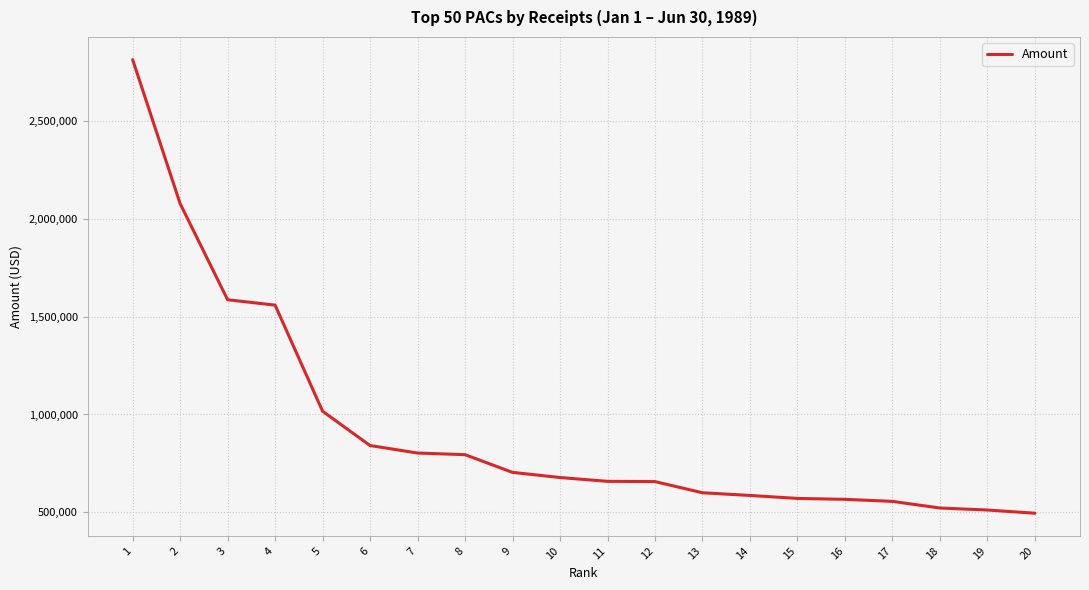

What is the difference between the maximum and minimum values?

2315841